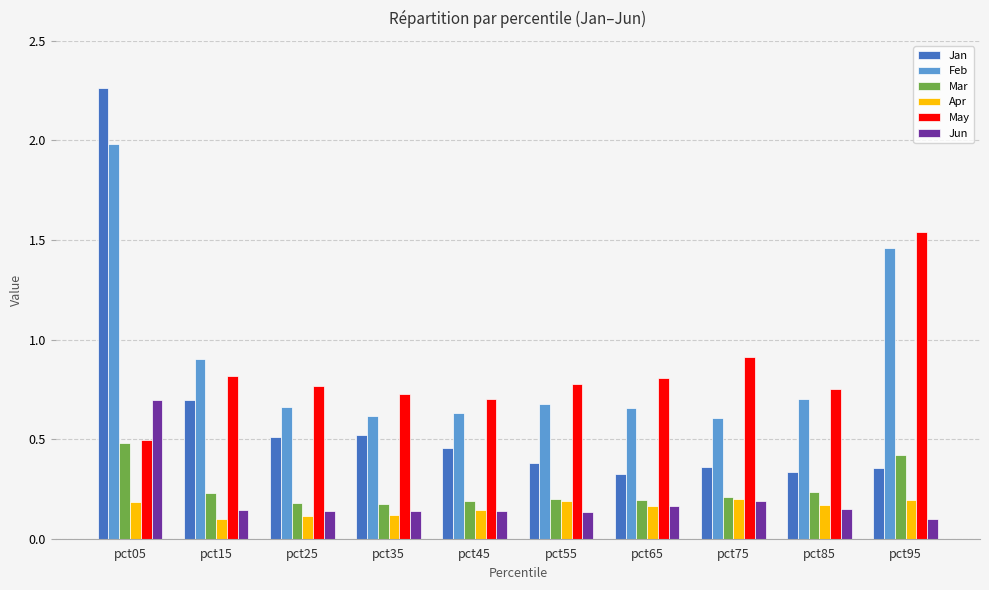

Does the chart contain stacked bars?

No